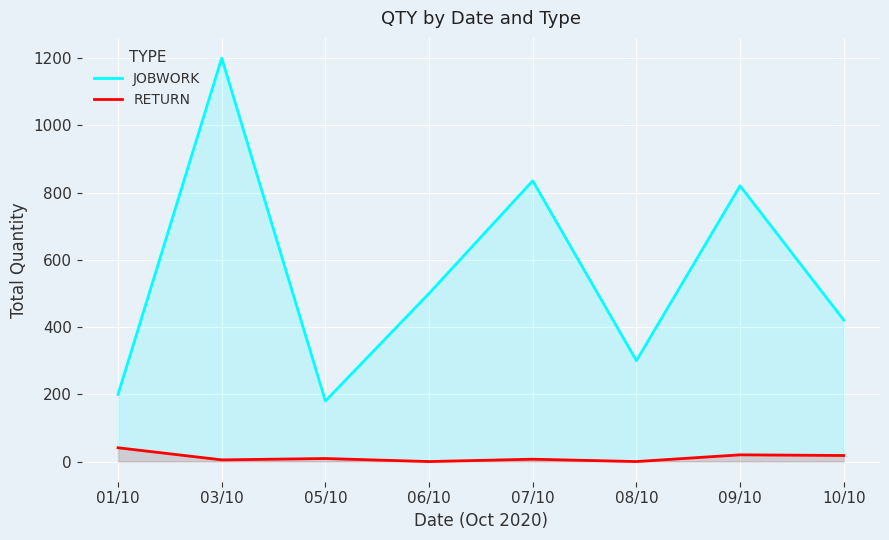

Is the value of JOBWORK at 03/10 greater than the value of RETURN at 08/10?

Yes